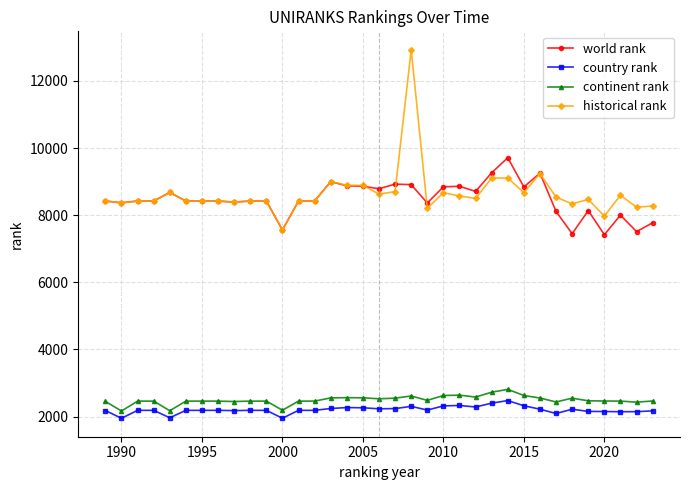

What is the highest value of the country rank series?

2475.0